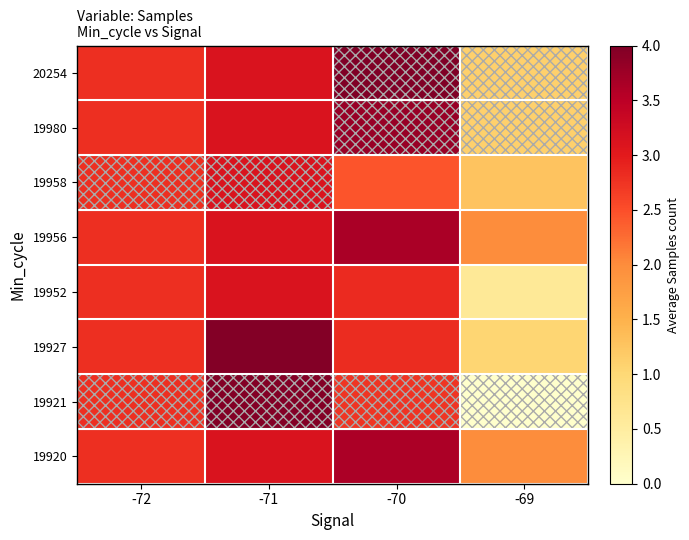

How many categories are shown in the chart?

4